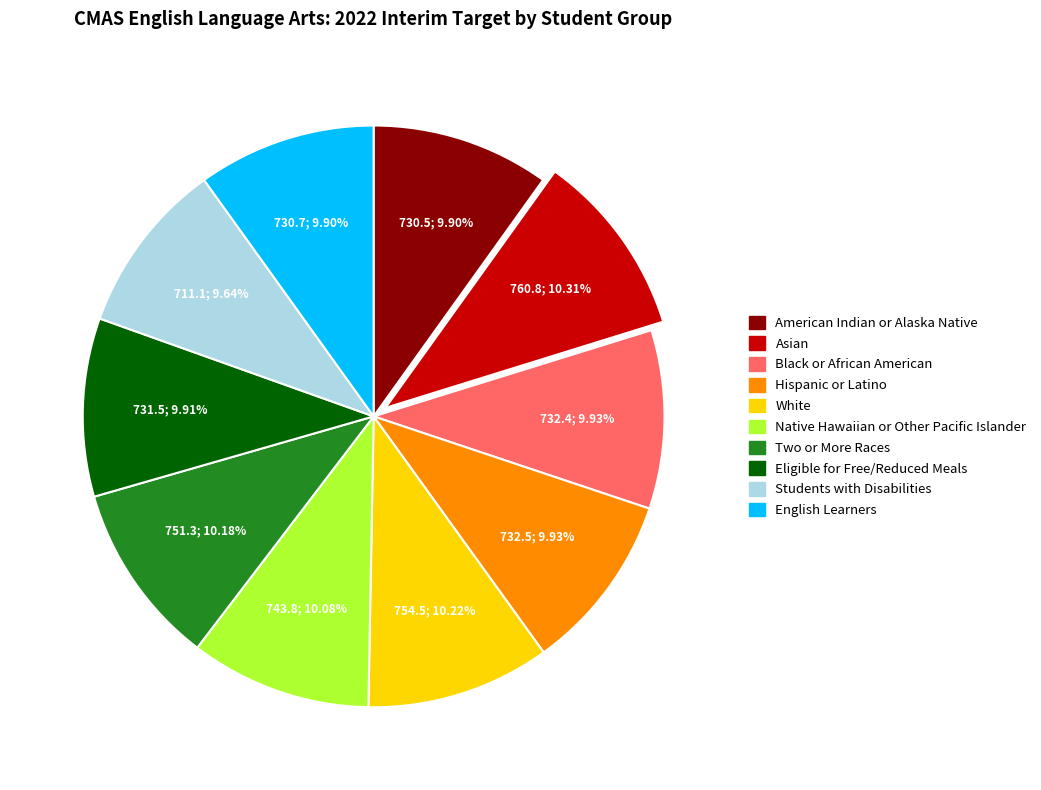

What percentage is the Black or African American slice, to the nearest percent?

10%